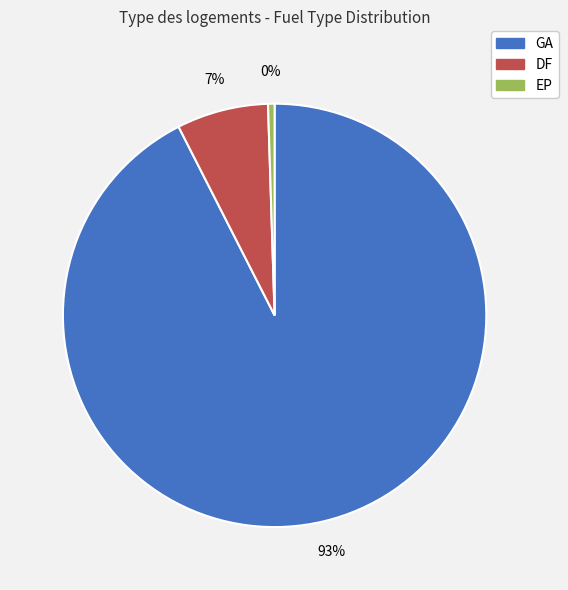

Is the sum of GA and DF greater than half?

Yes